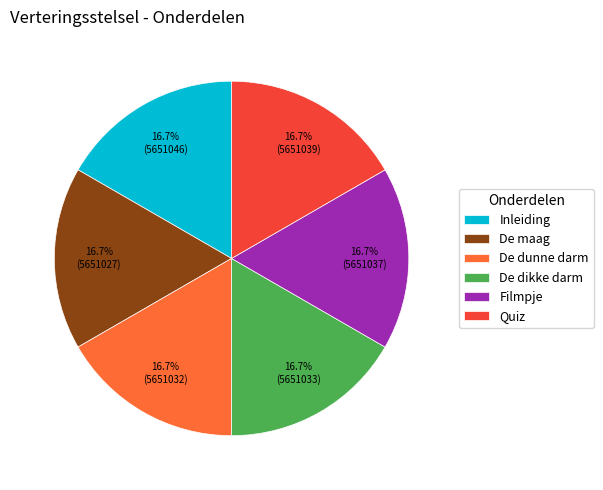

What is the ratio of the value at Filmpje to the value at De dikke darm?

1.0